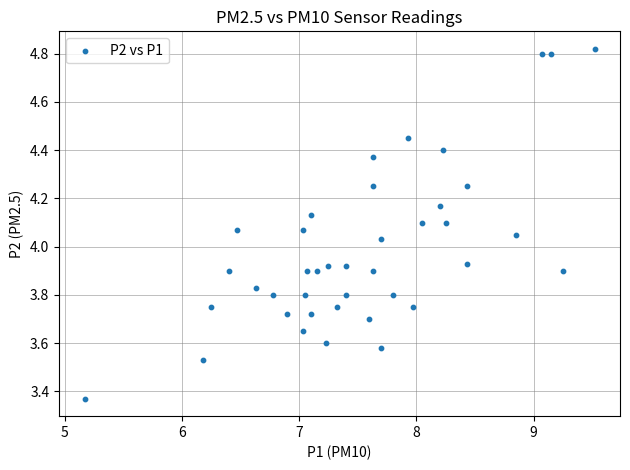

What is the range of X values (max minus min)?

4.3